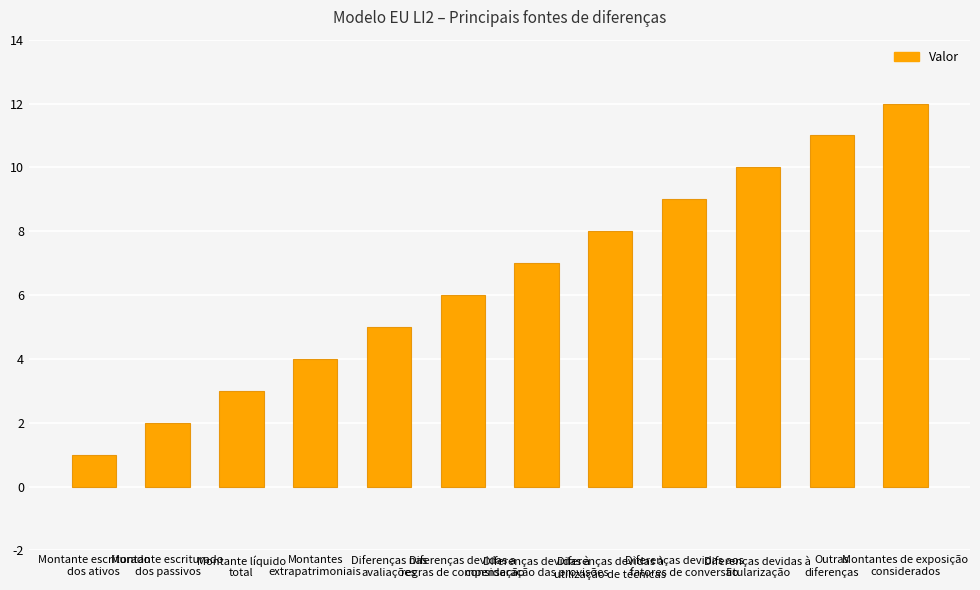

Rank the categories by value from highest to lowest.

Montantes de exposição
considerados, Outras
diferenças, Diferenças devidas à
titularização, Diferenças devidas aos
fatores de conversão, Diferenças devidas à
utilização de técnicas, Diferenças devidas à
consideração das provisões, Diferenças devidas a
regras de compensação, Diferenças nas
avaliações, Montantes
extrapatrimoniais, Montante líquido
total, Montante escriturado
dos passivos, Montante escriturado
dos ativos